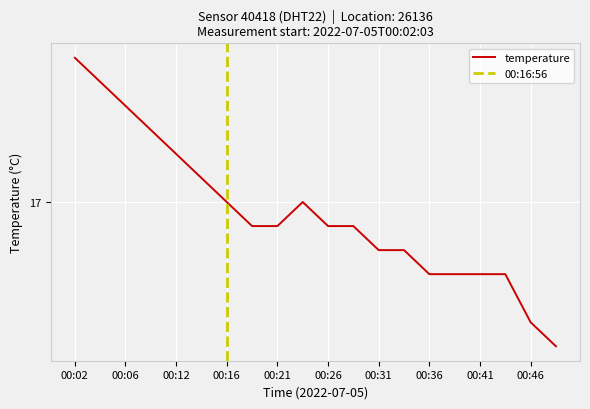

What is the value of the 6th point from the left?

17.1